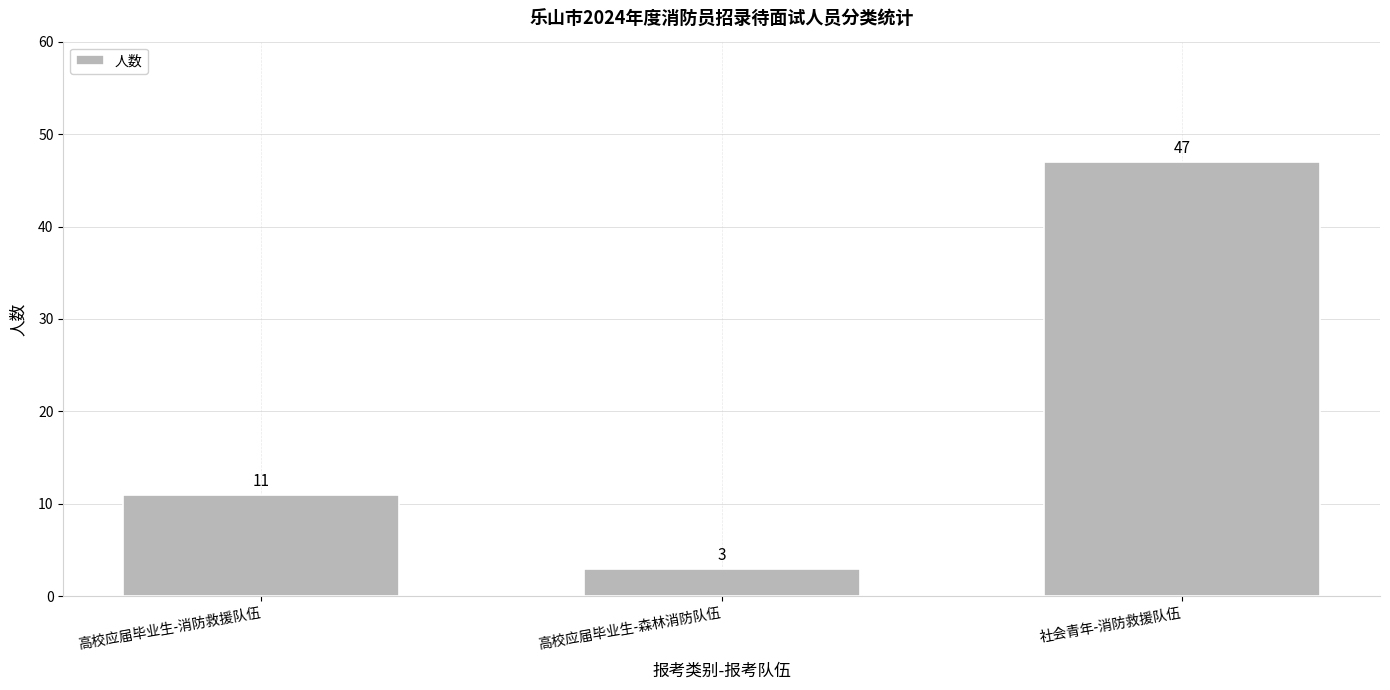

What is the ratio of the value at 高校应届毕业生-消防救援队伍 to the value at 高校应届毕业生-森林消防队伍?

3.7